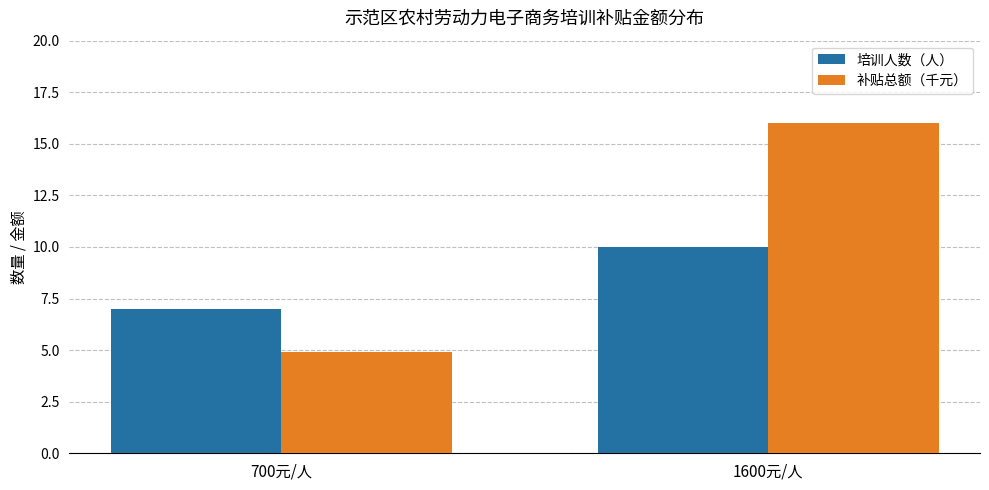

Which series has the largest total across all categories?

补贴总额（千元）